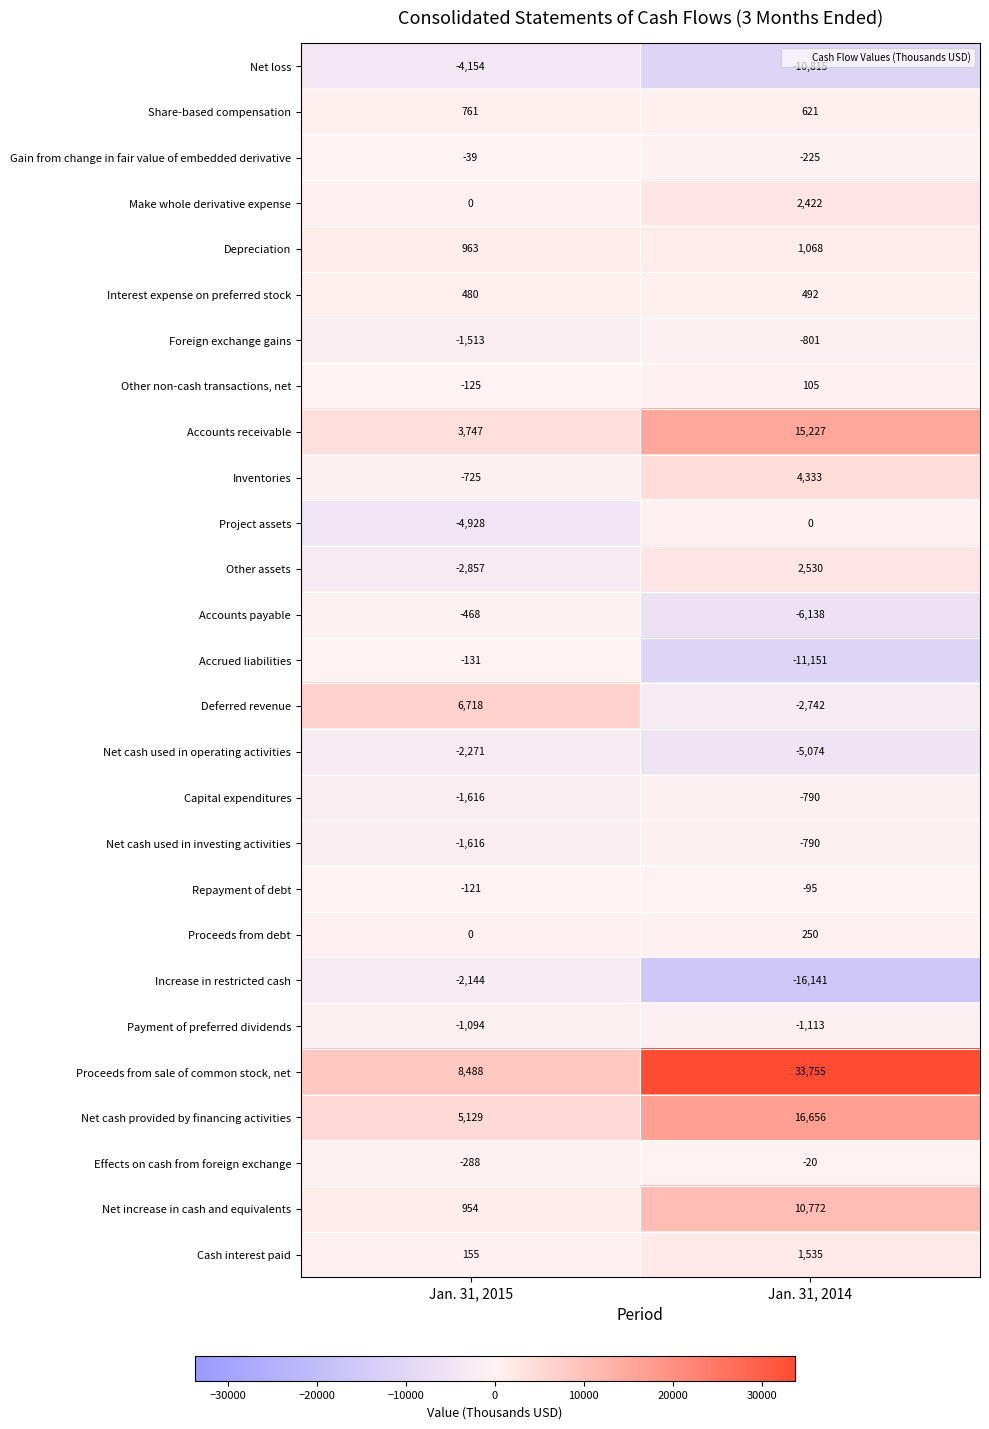

What is the sum of the Net cash provided by financing activities values at Jan. 31, 2015 and Jan. 31, 2014?

21785